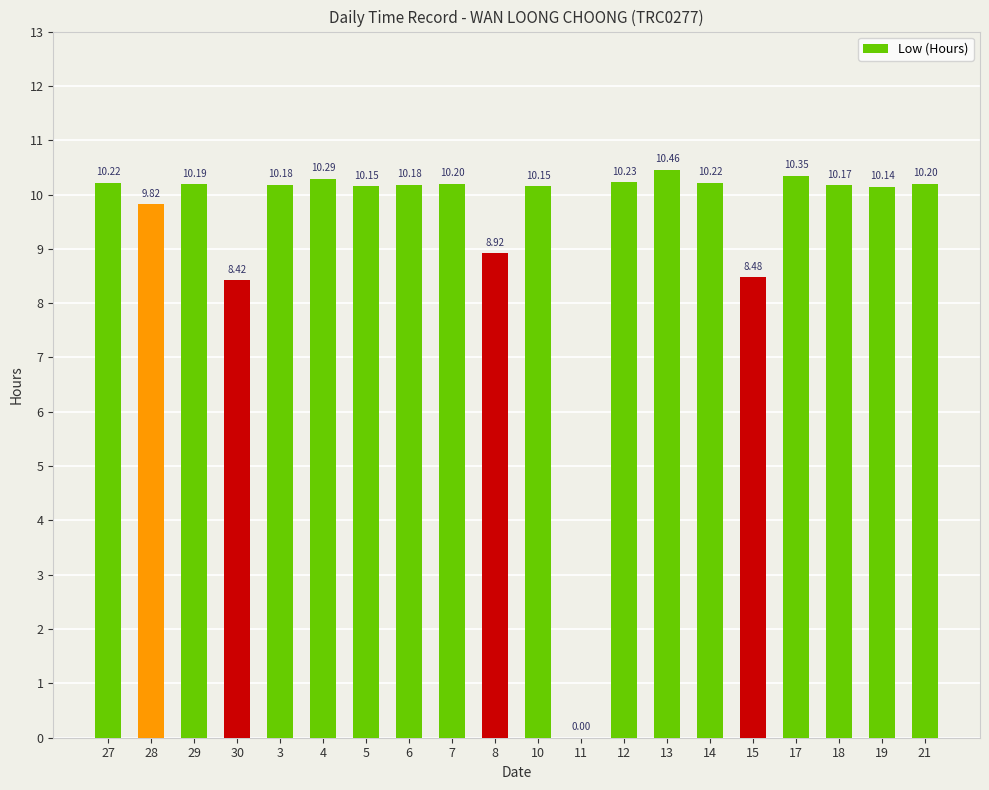

What value does the data have at 3?

10.2